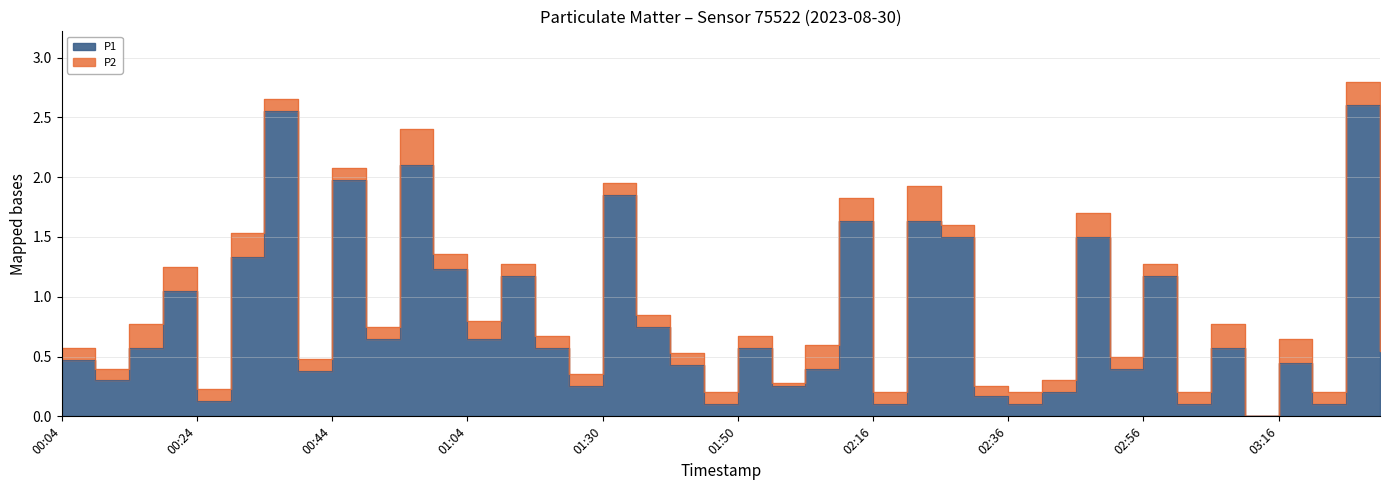

The chart shows a value of 2.6 at 03:26. True or false?

True